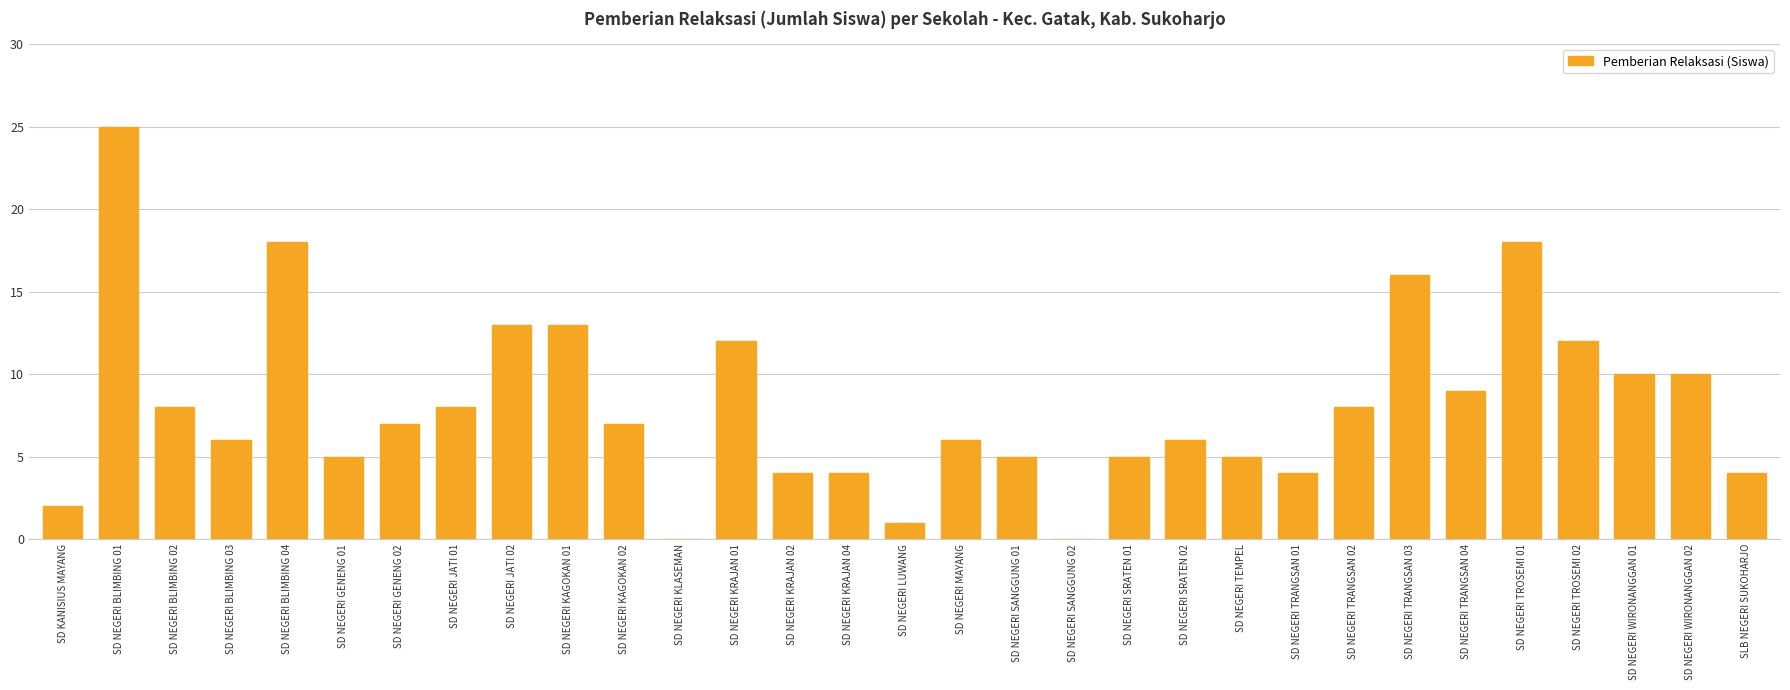

Which has a higher value, SD NEGERI BLIMBING 04 or SD NEGERI BLIMBING 03?

SD NEGERI BLIMBING 04